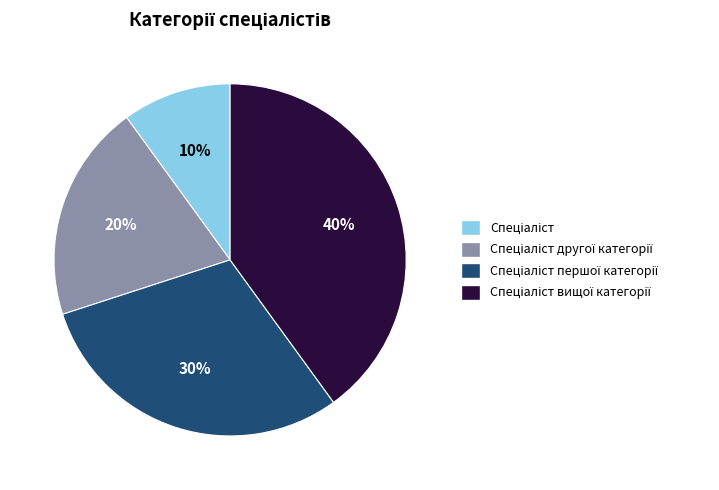

Does any single category account for the majority?

No